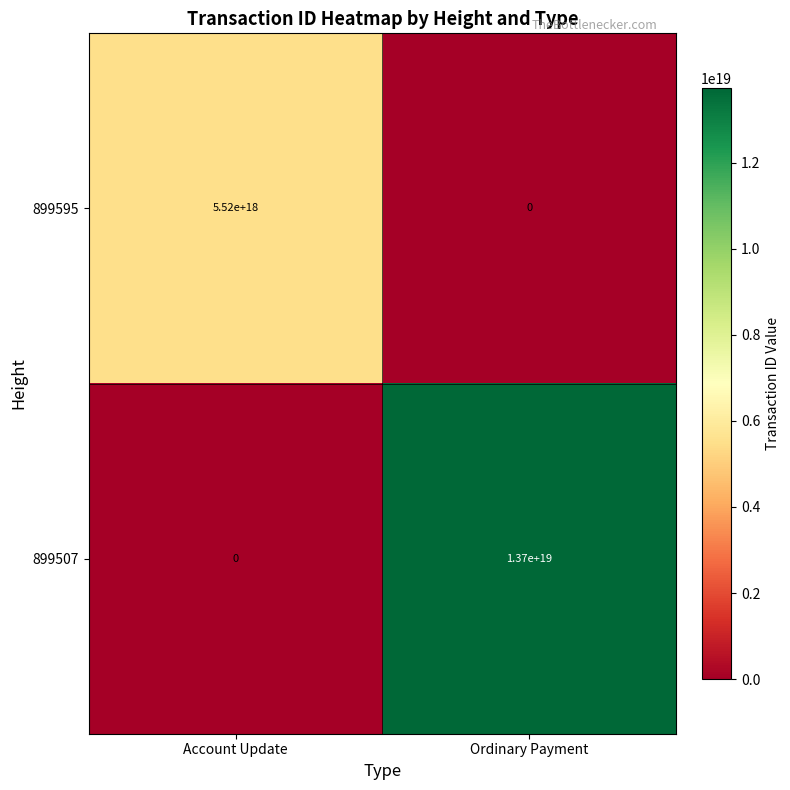

How many values in the 899595 series are below 5520000000000000000?

1